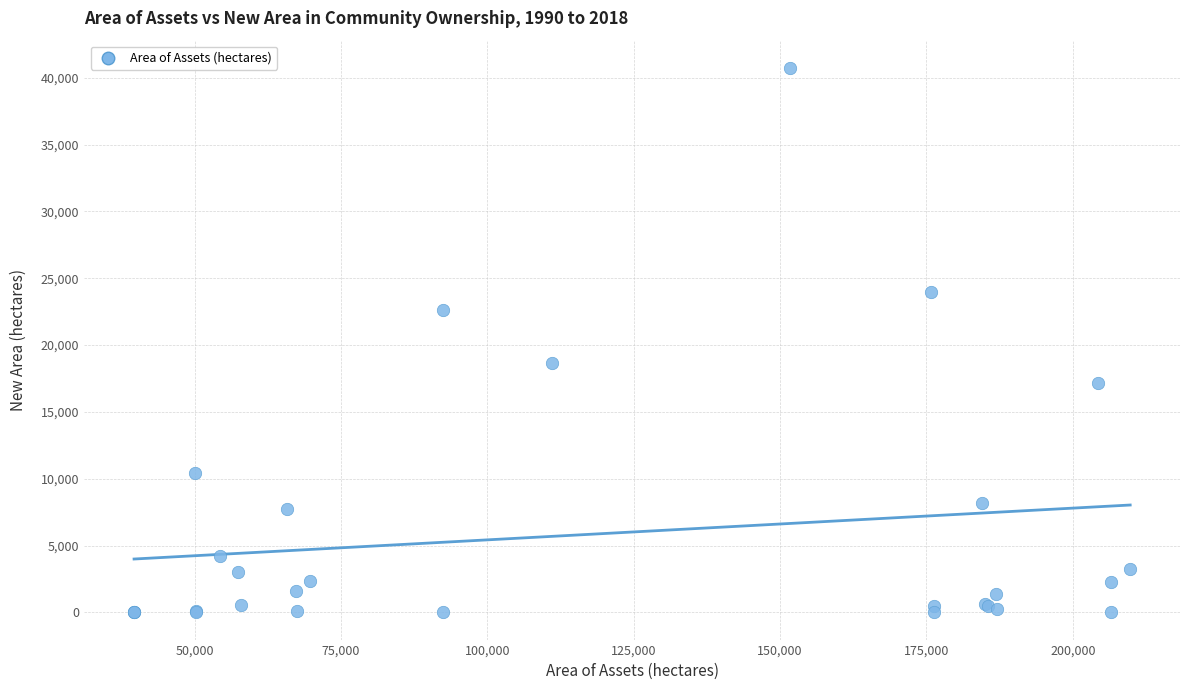

What Y value in the scatter plot is closest to 20368?

18657.7